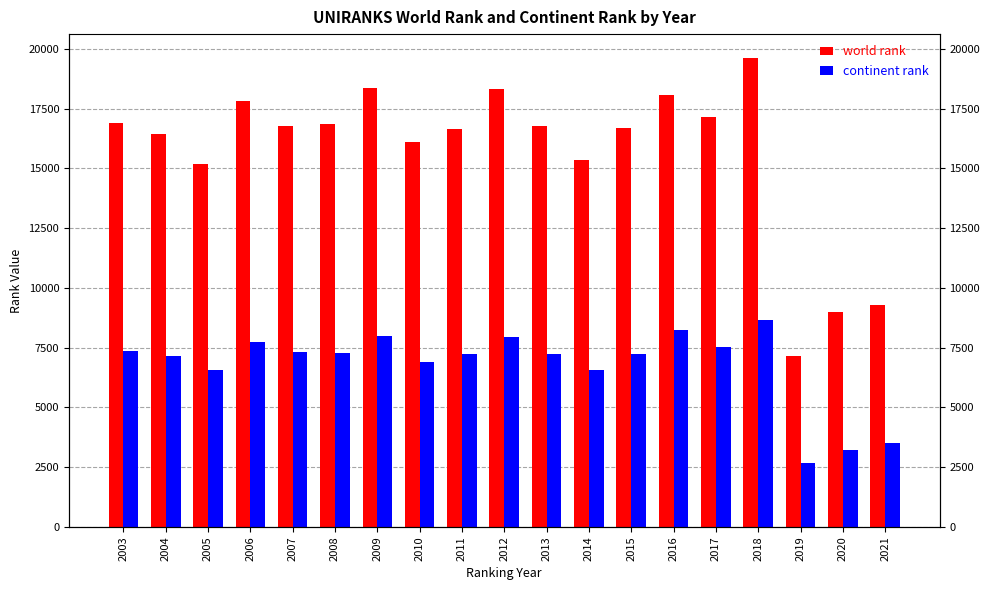

Reading left to right, what are all the values shown in this chart?

world rank: 2003=16908	2004=16460	2005=15183	2006=17803	2007=16782	2008=16844	2009=18387	2010=16101	2011=16667	2012=18327	2013=16792	2014=15352	2015=16688	2016=18057	2017=17133	2018=19640	2019=7136	2020=9010	2021=9285
continent rank: 2003=7374	2004=7158	2005=6561	2006=7756	2007=7302	2008=7295	2009=7997	2010=6904	2011=7217	2012=7961	2013=7257	2014=6581	2015=7228	2016=8247	2017=7523	2018=8658	2019=2658	2020=3216	2021=3514